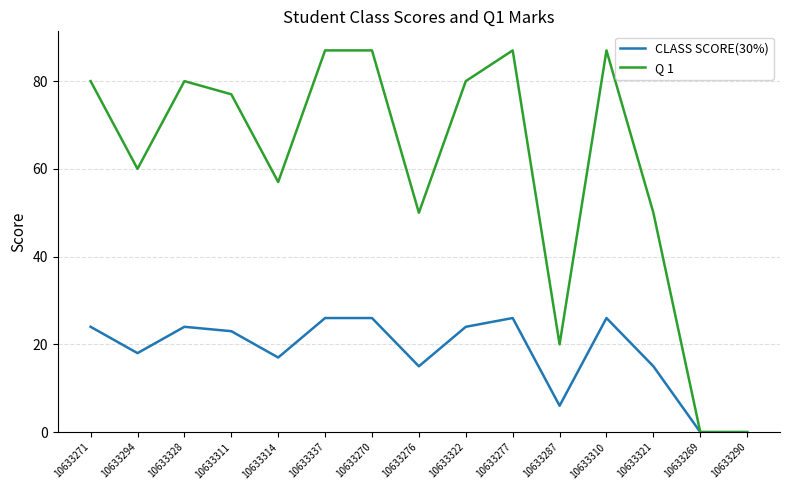

What is the sum of all CLASS SCORE(30%) values?

270